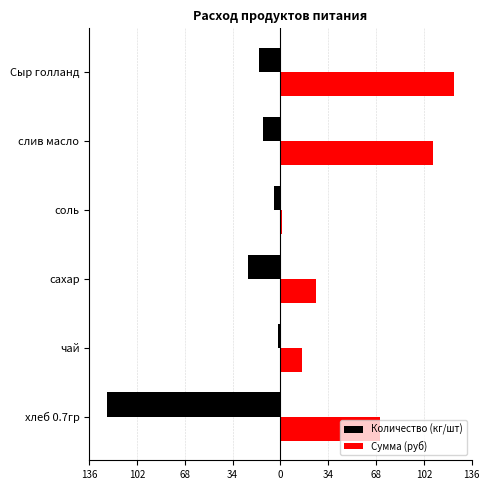

What are all the series names shown in the legend?

Количество (кг/шт), Сумма (руб)